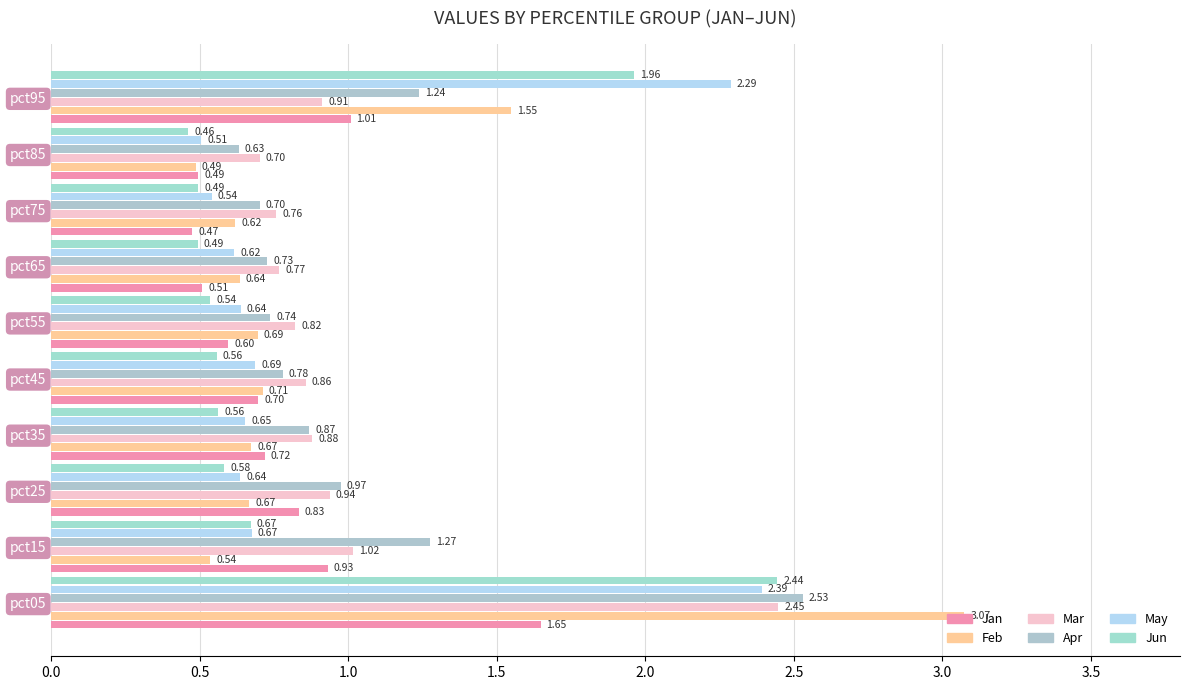

Which series has the largest range (max minus min)?

Feb